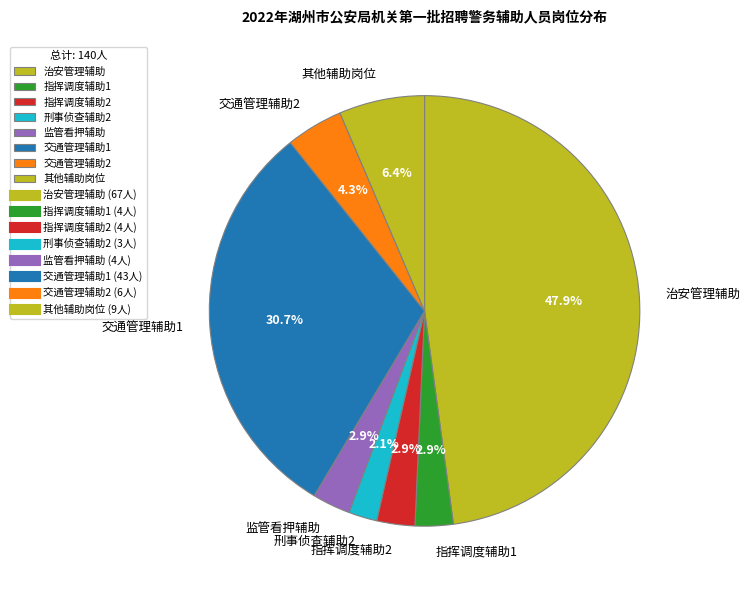

Is there any slice that represents more than half of the pie?

No